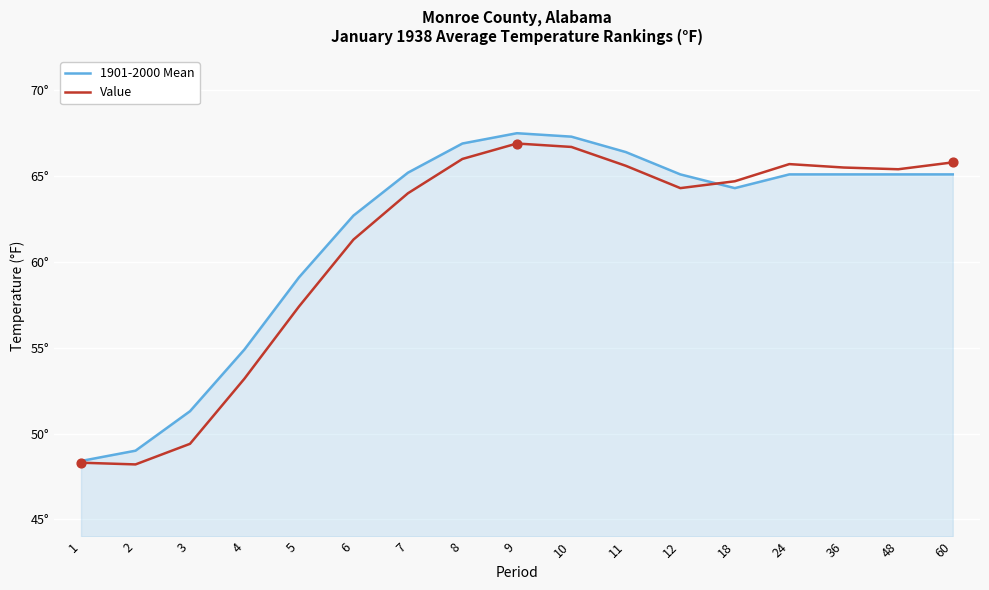

At how many categories does at least one series exceed 50?

15